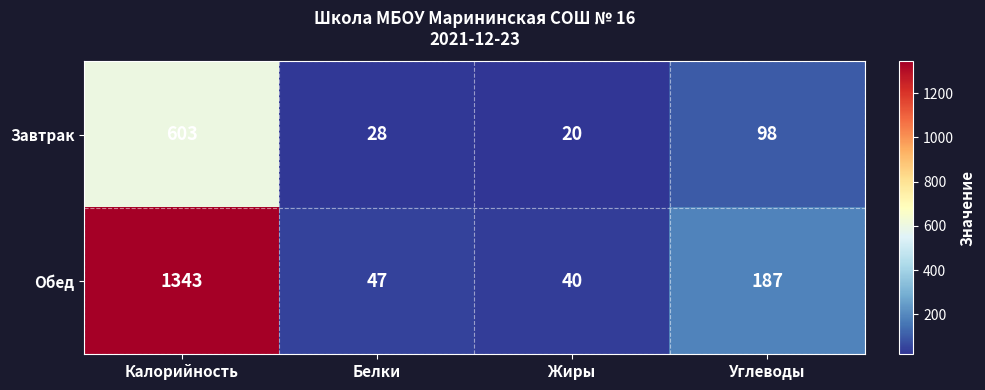

Rank the series by their maximum value, from lowest to highest.

Завтрак, Обед